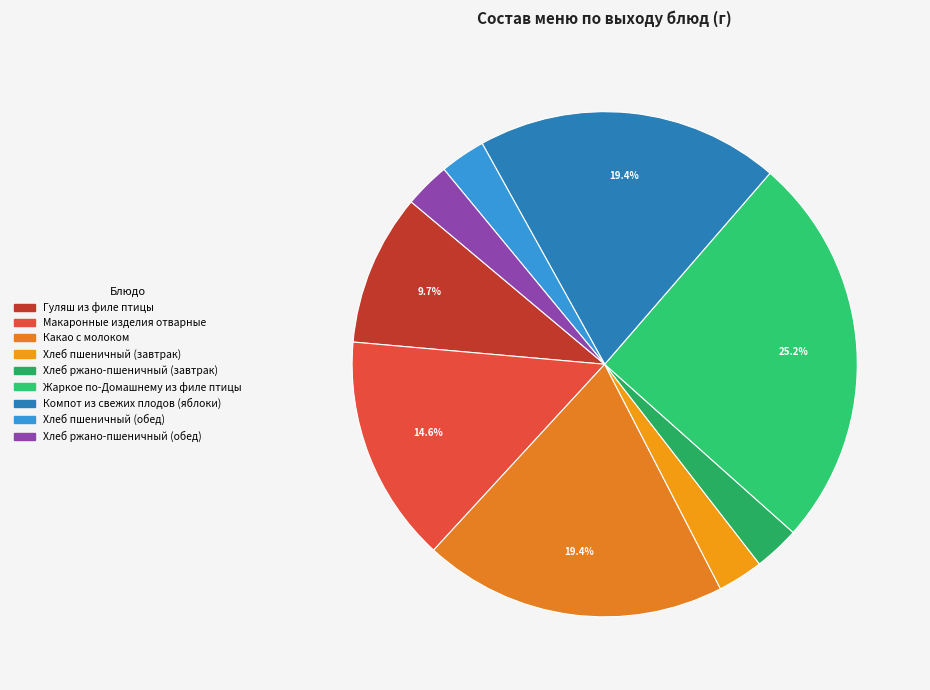

Does Хлеб ржано-пшеничный (завтрак) represent more than half of the total?

No